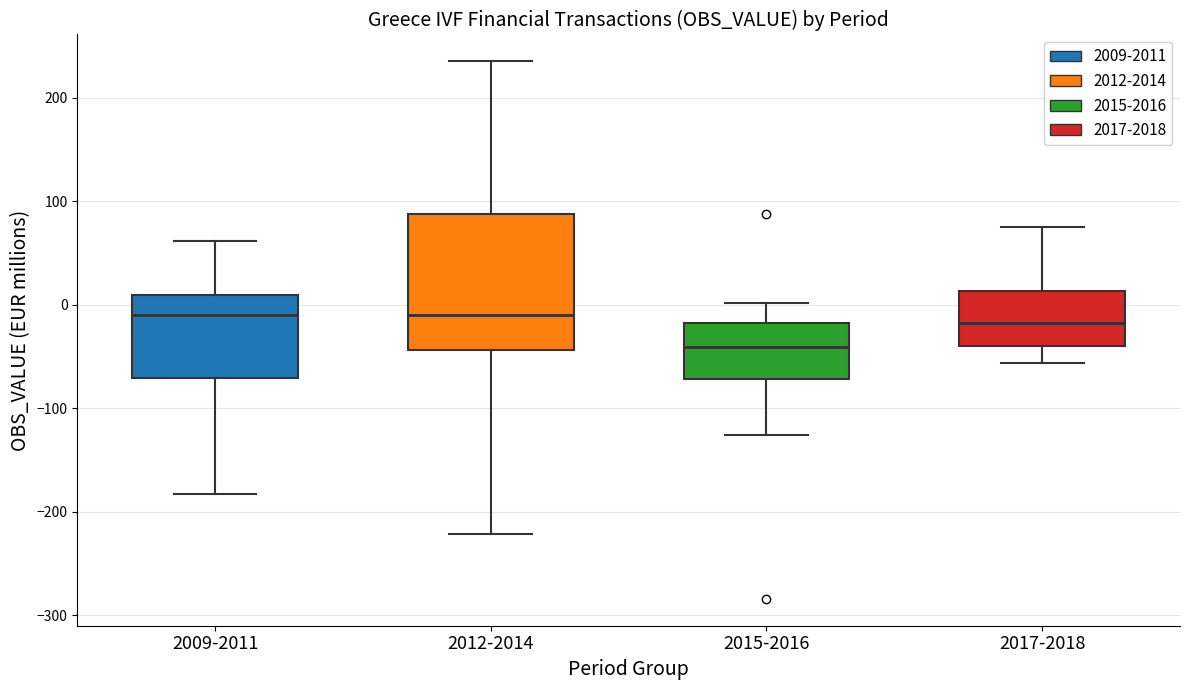

Where does the lower whisker of the box for 2009-2011 end on the y-axis? The values are not printed on the chart, so give them approximately, as read against the axis.

-180